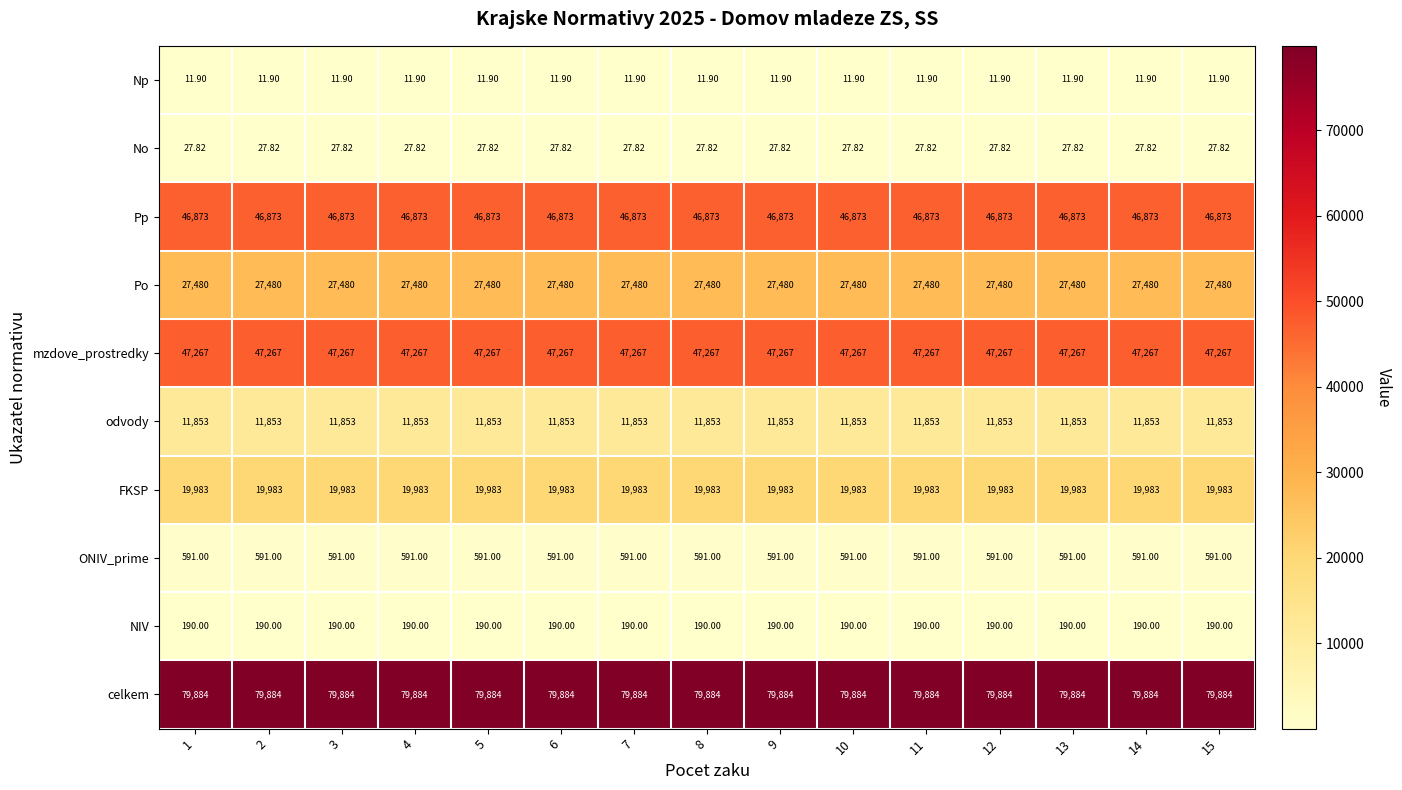

Which series has the largest total across all categories?

celkem